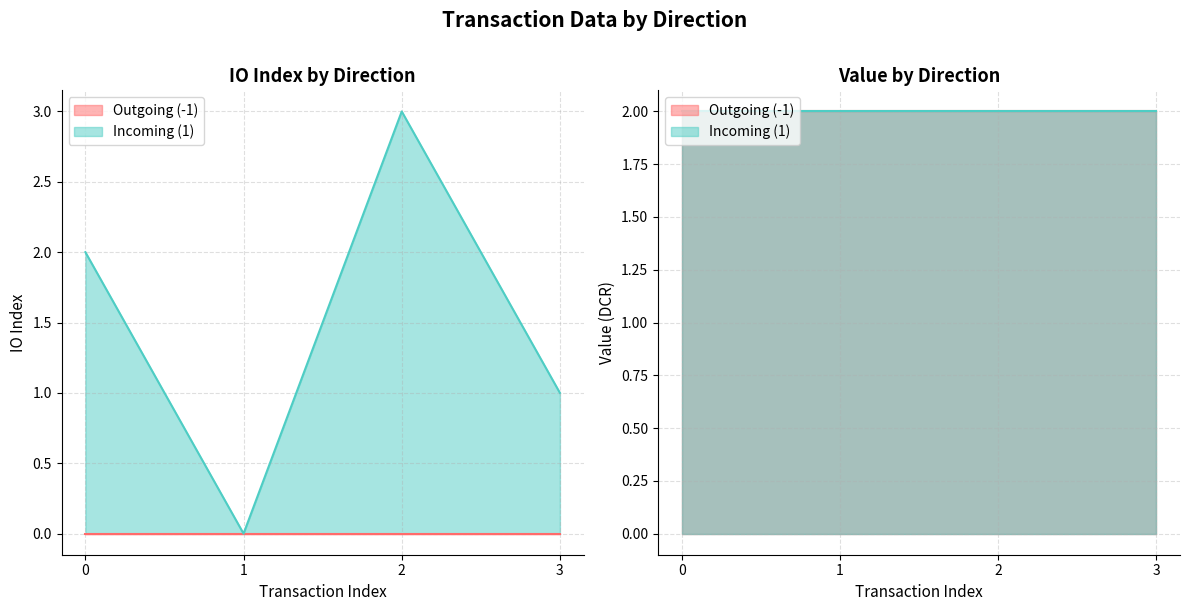

How many categories are shown in the chart?

8